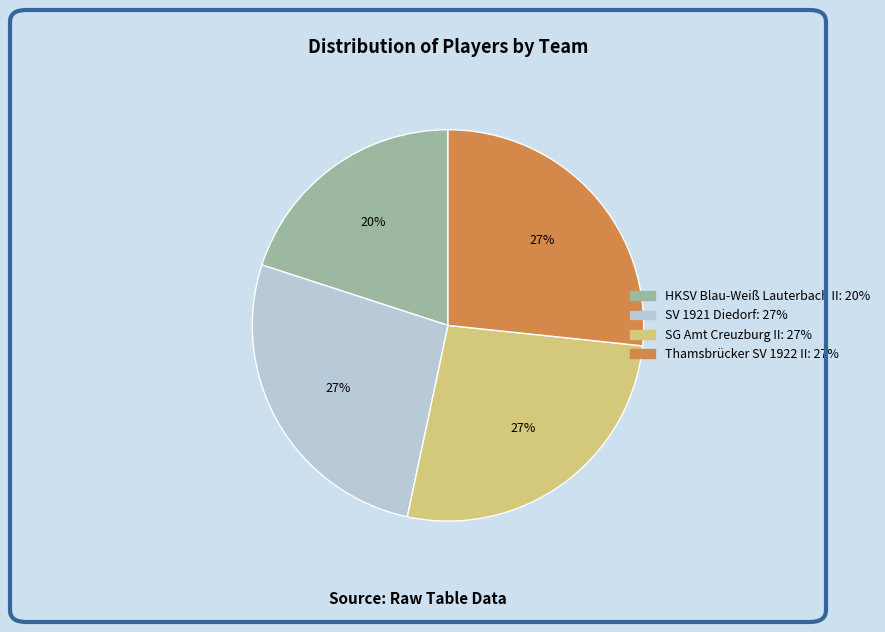

The HKSV Blau-Weiß Lauterbach II slice represents 20% of the pie. True or false?

True